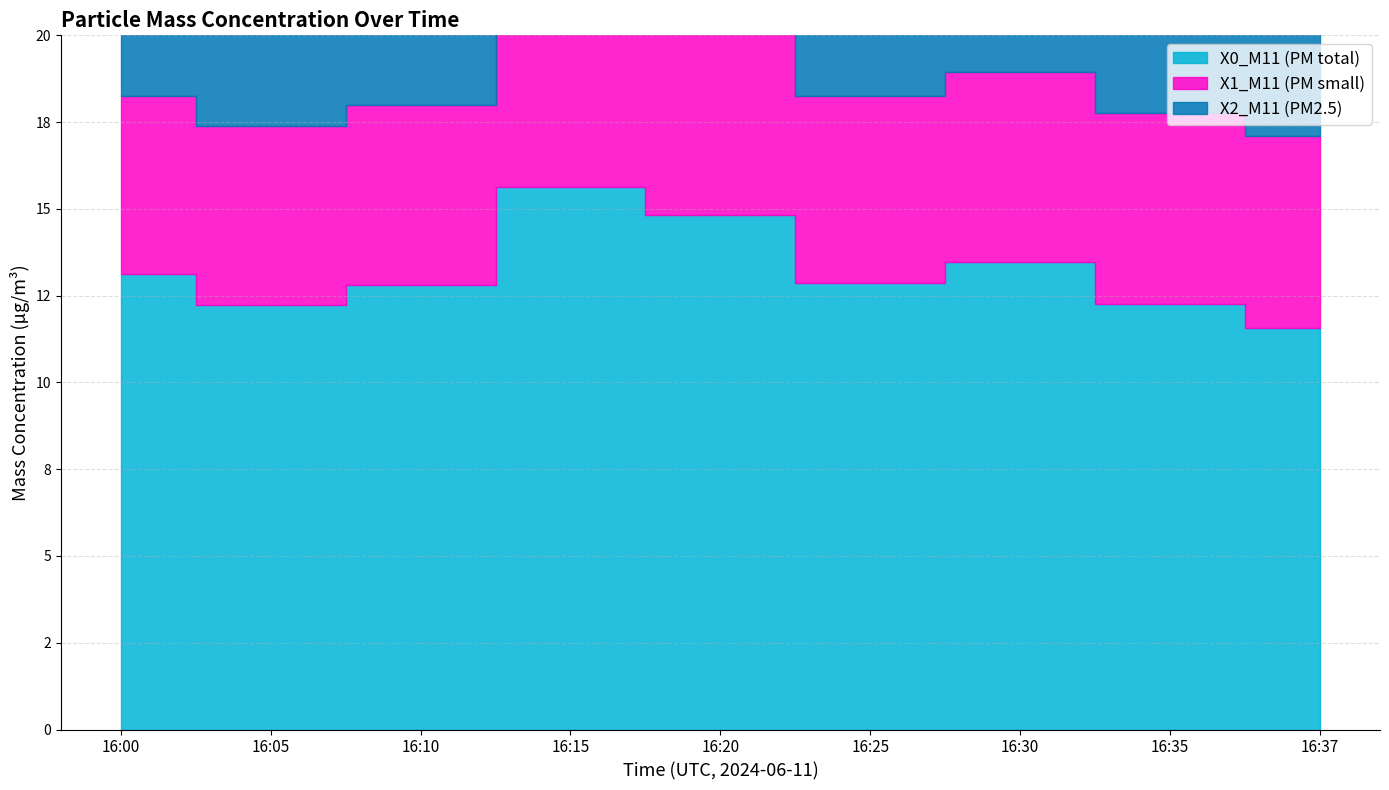

What is the minimum value shown in the chart?

5.2